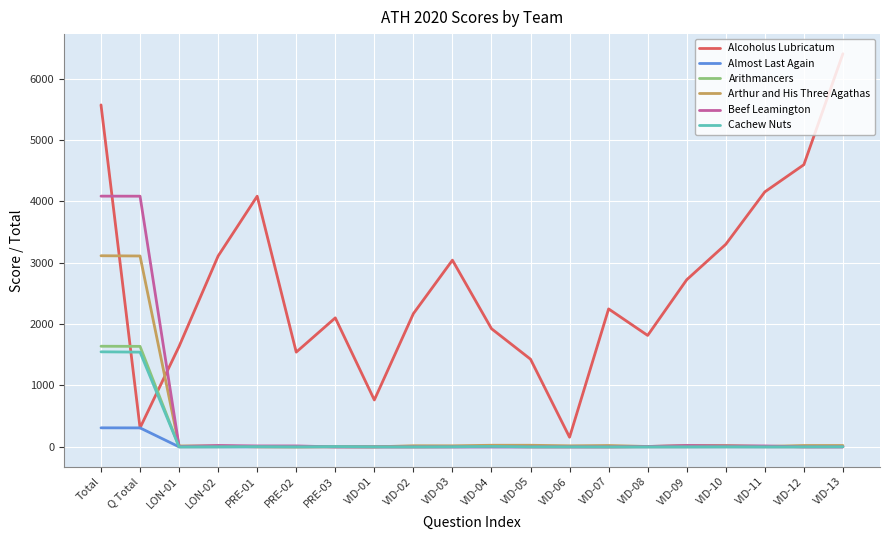

The value of Cachew Nuts at VID-02 is 0. True or false?

True